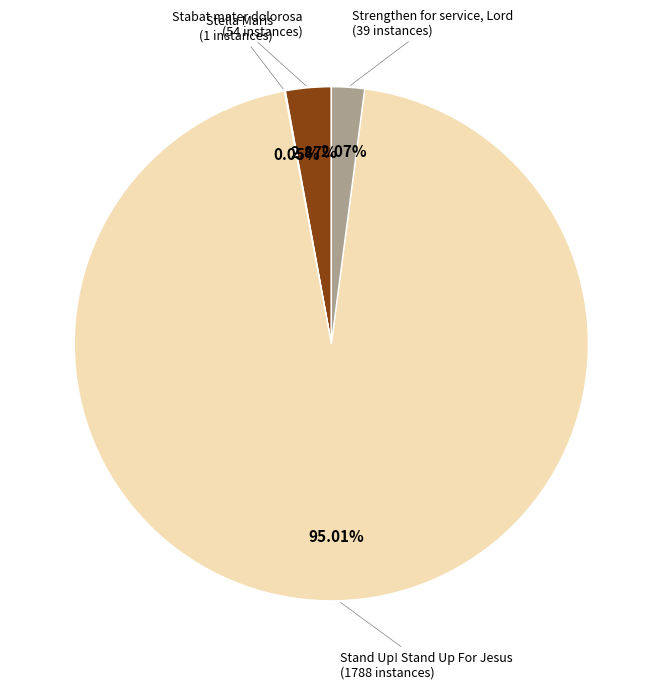

What is the ratio of the value at Stand Up! Stand Up For Jesus to the value at Stabat mater dolorosa?

33.1